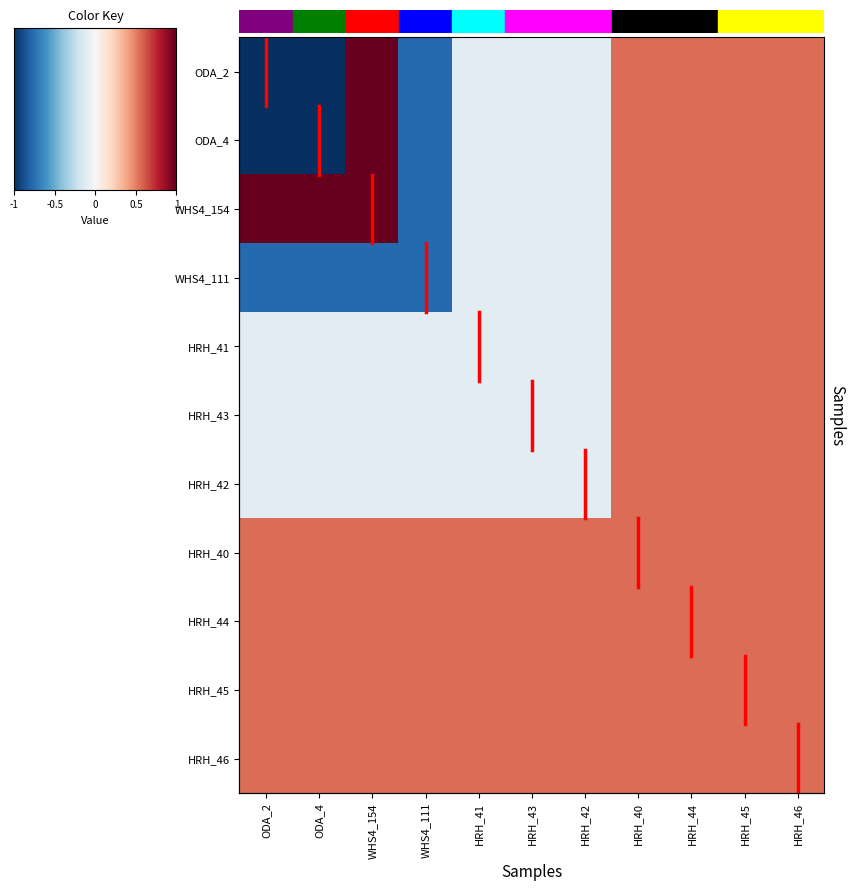

How many values in the HRH_41 series are below 0?

7